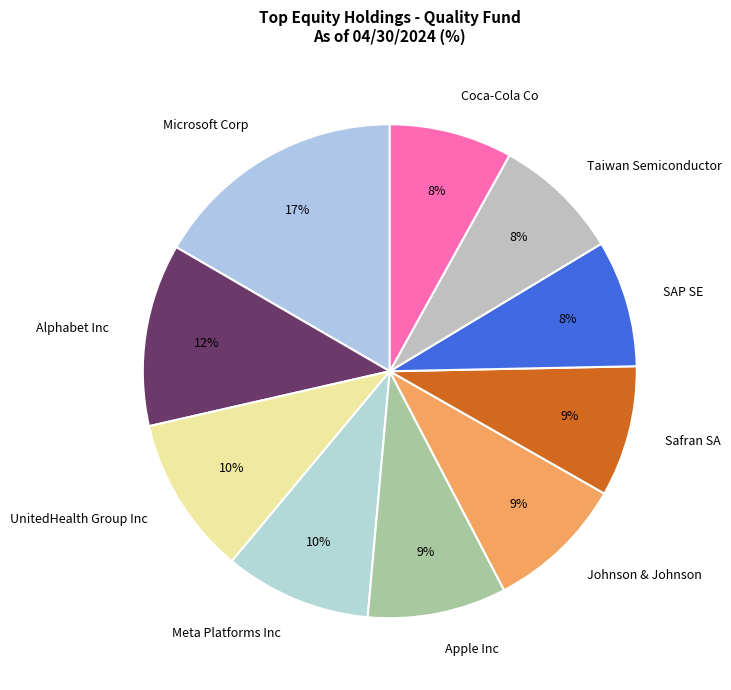

To the nearest percent, what portion does Johnson & Johnson represent?

9%